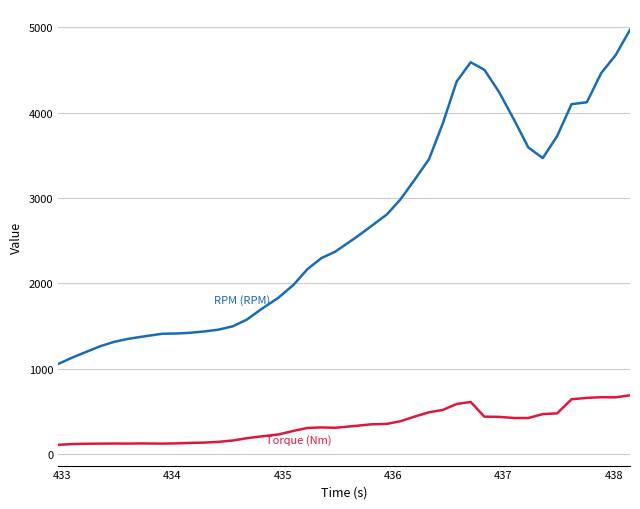

What is the smallest value displayed?

109.0